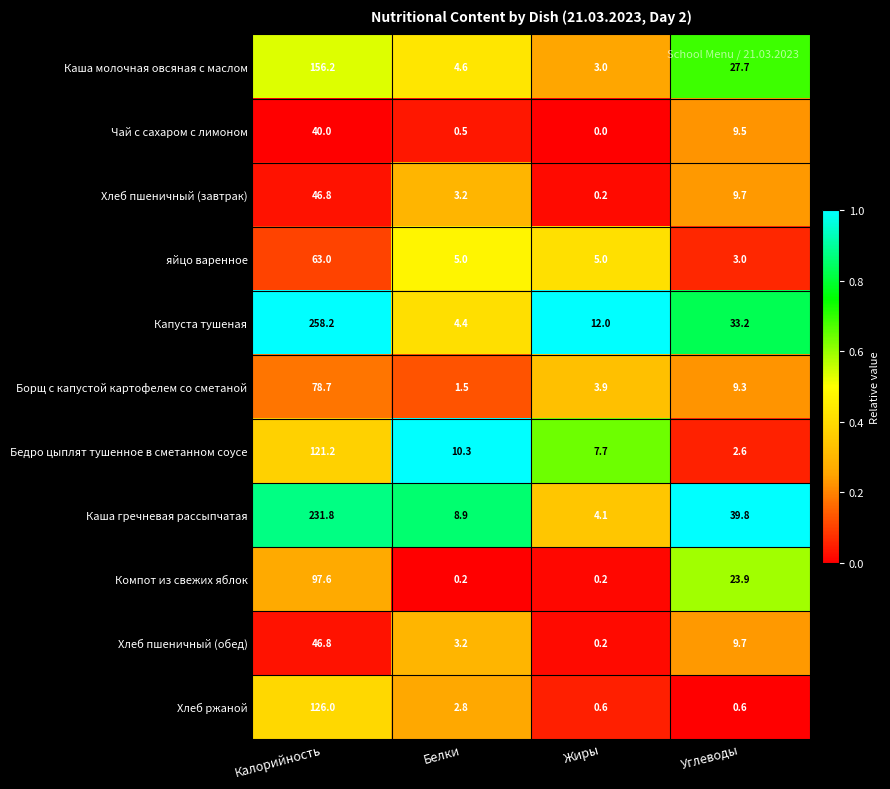

True or false: Компот из свежих яблок has a value of 0.2 at Белки.

True